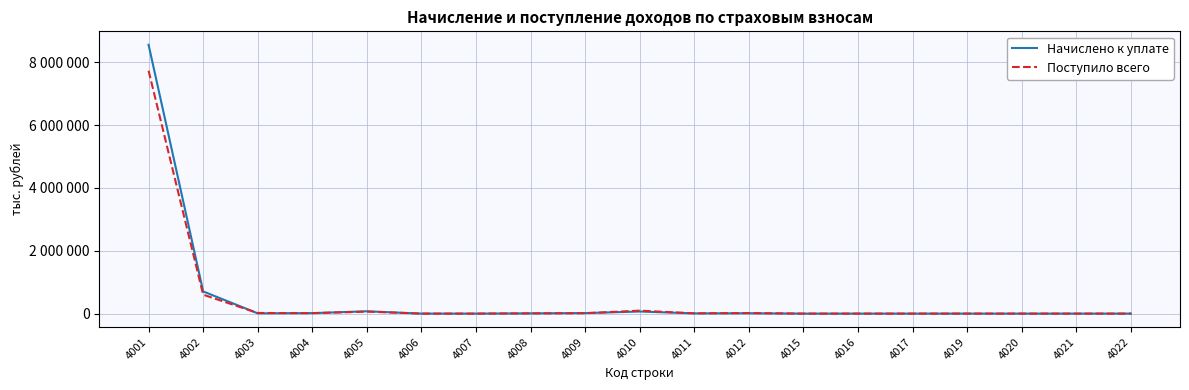

What is the difference between the highest and lowest values at 4006?

4